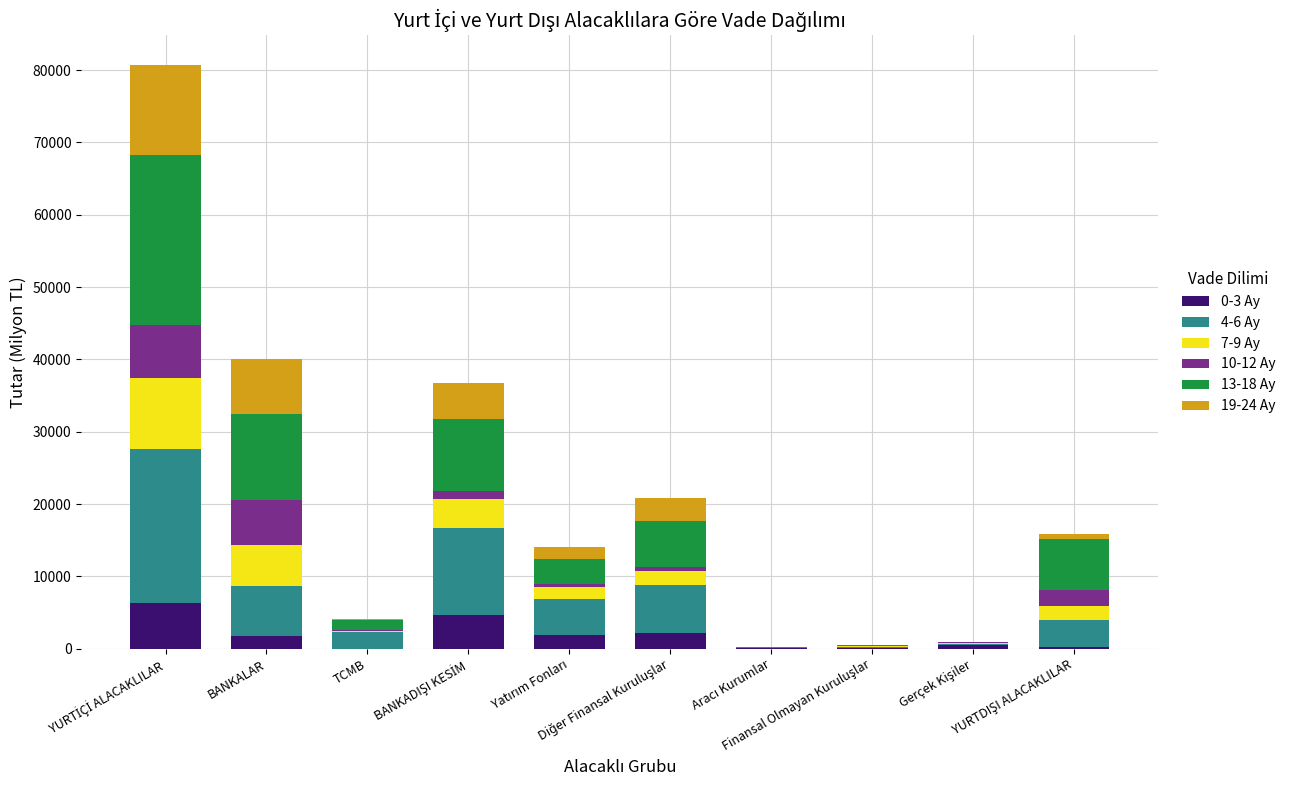

What is the approximate value of 4-6 Ay at YURTİÇİ ALACAKLILAR?

21286.4